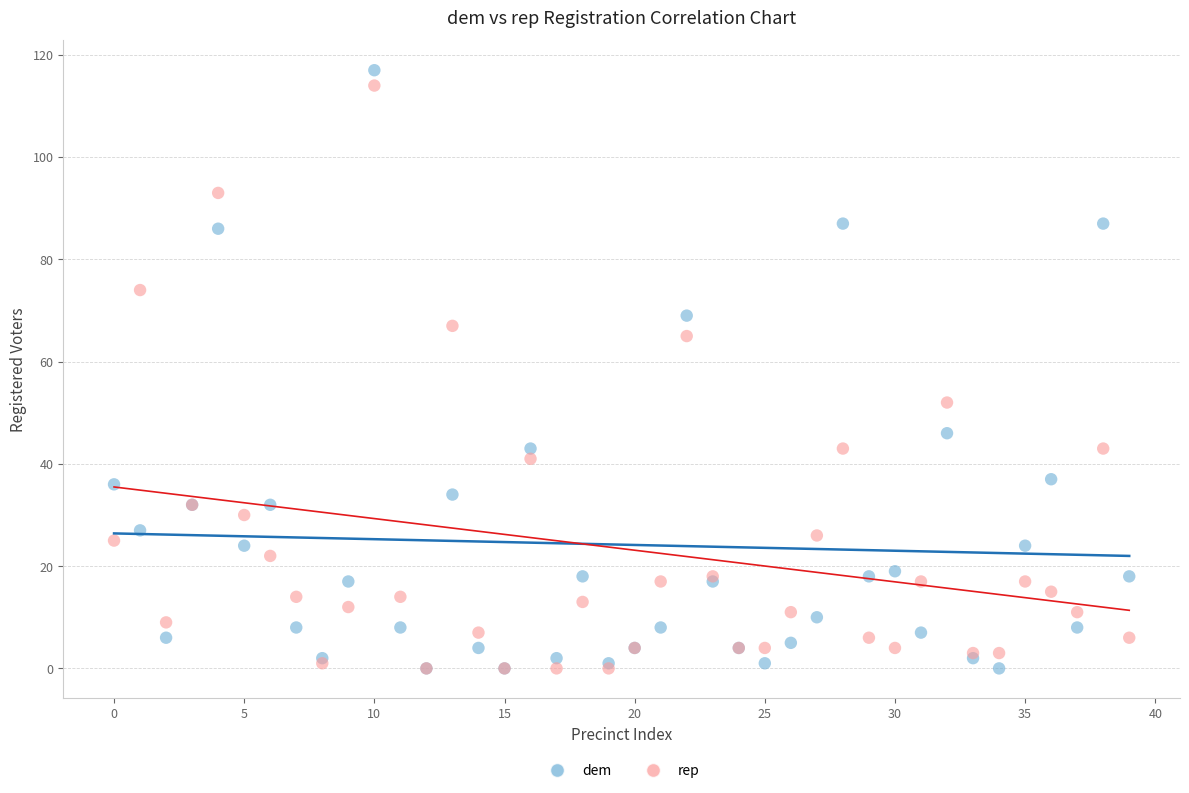

In the rep series, what Y value is closest to 57?

52